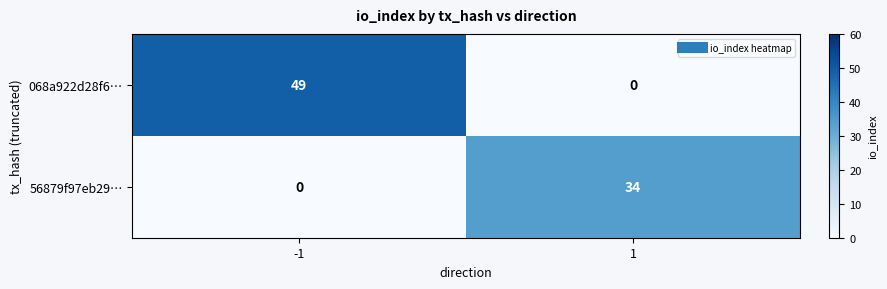

Reading right to left, what are all the values shown in this chart?

068a922d28f6…: 0	49
56879f97eb29…: 34	0